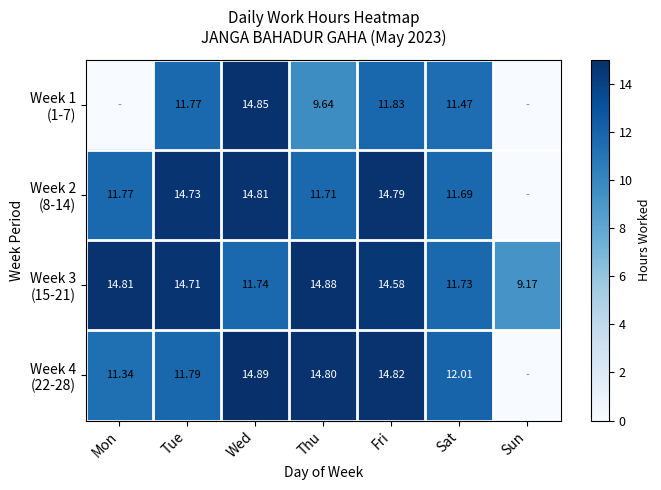

How many data points in Week 2 (8-14) are above 11?

6